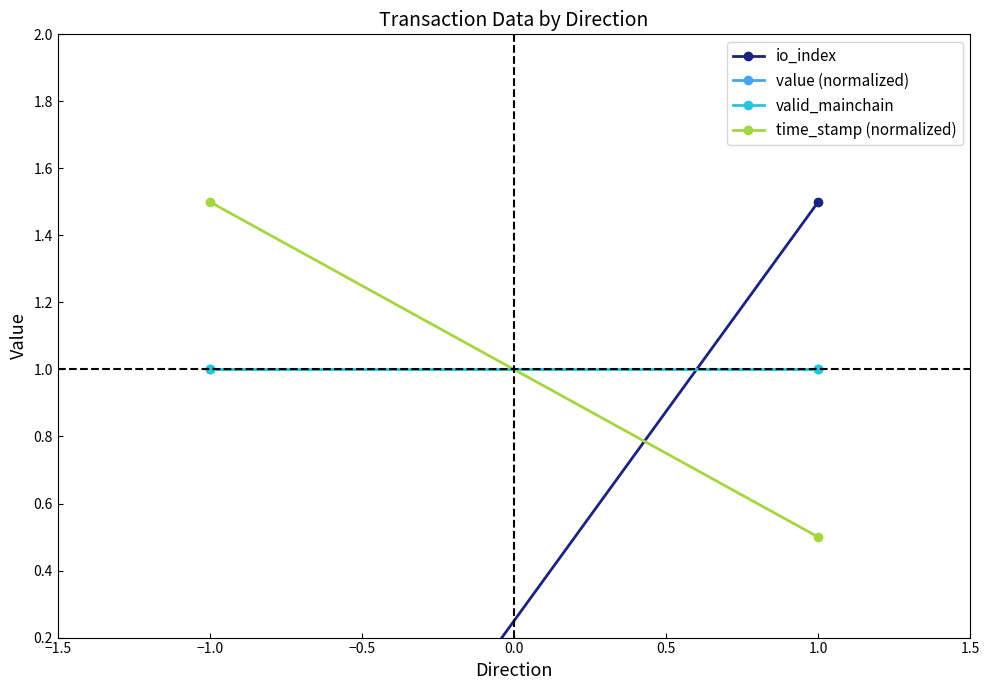

Between −1.0 and 1.0, which is larger?

1.0